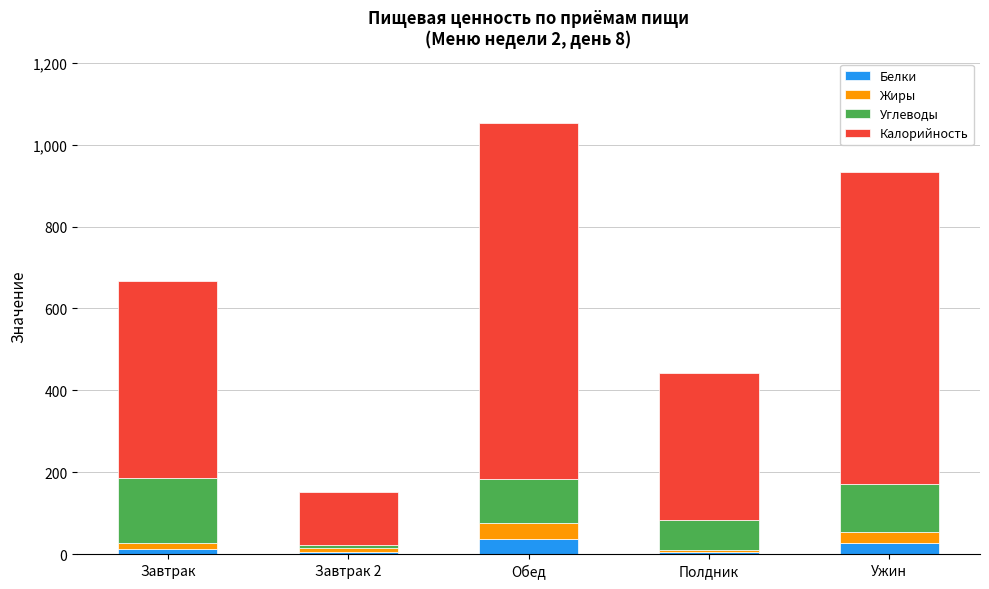

What is the difference between the maximum and second lowest values in the Белки series?

31.6